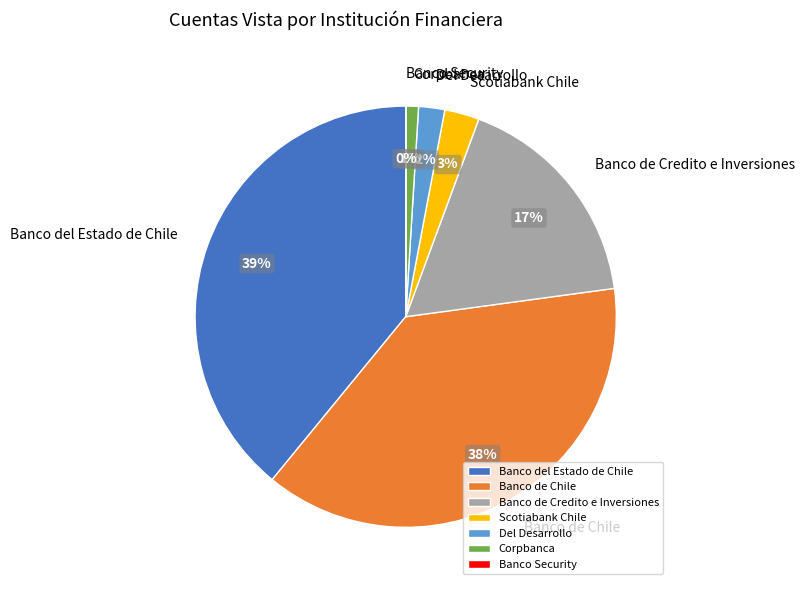

Do Scotiabank Chile and Del Desarrollo together represent more than half of the pie?

No